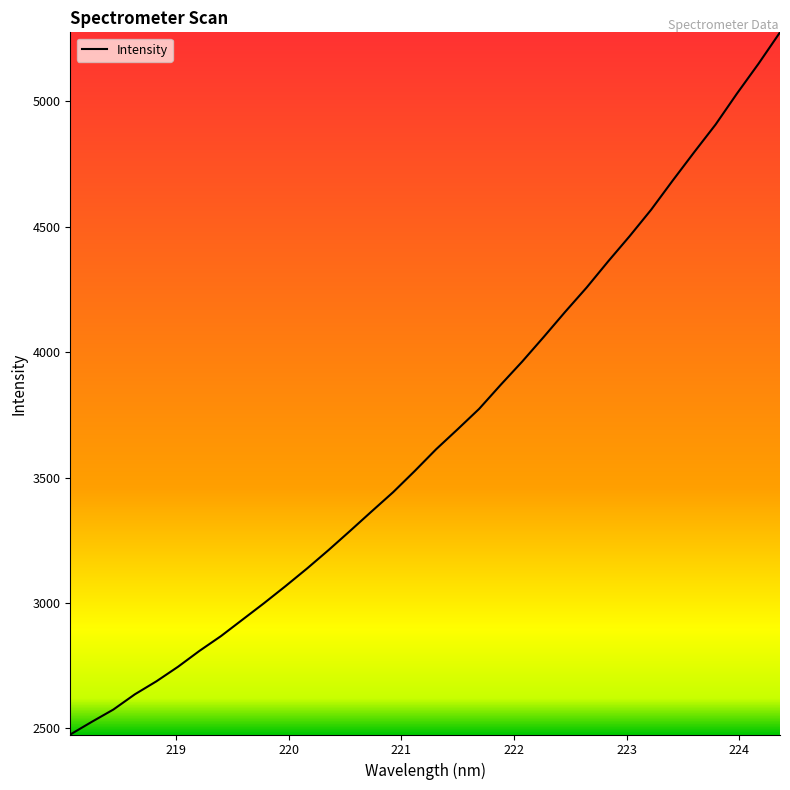

What is the difference between the second highest and second lowest values?

2623.6